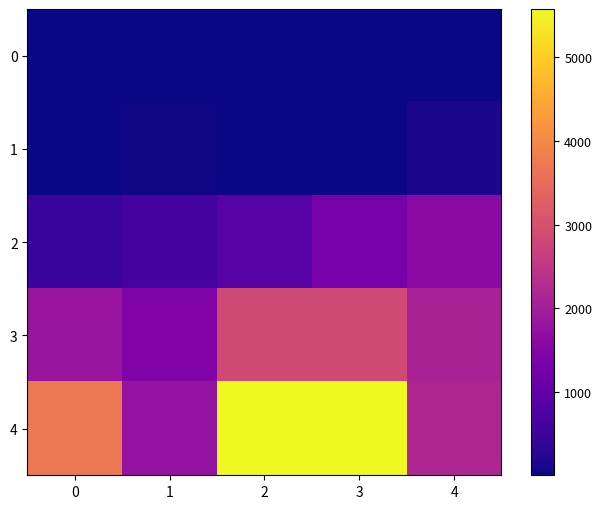

At 0, list the series in order from largest to smallest.

4, 3, 2, 0, 1